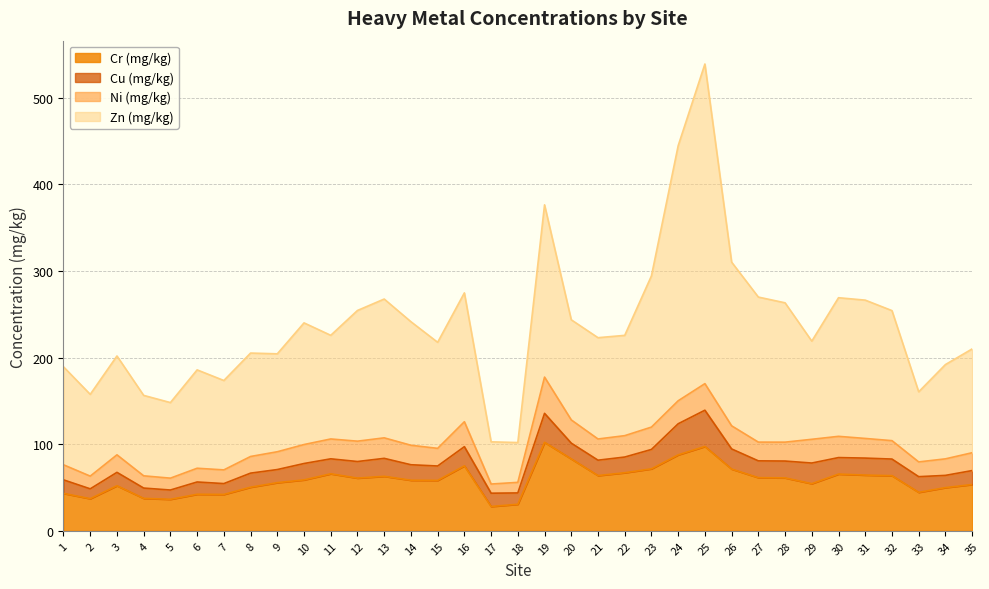

At which label does Zn (mg/kg) reach its peak?

25